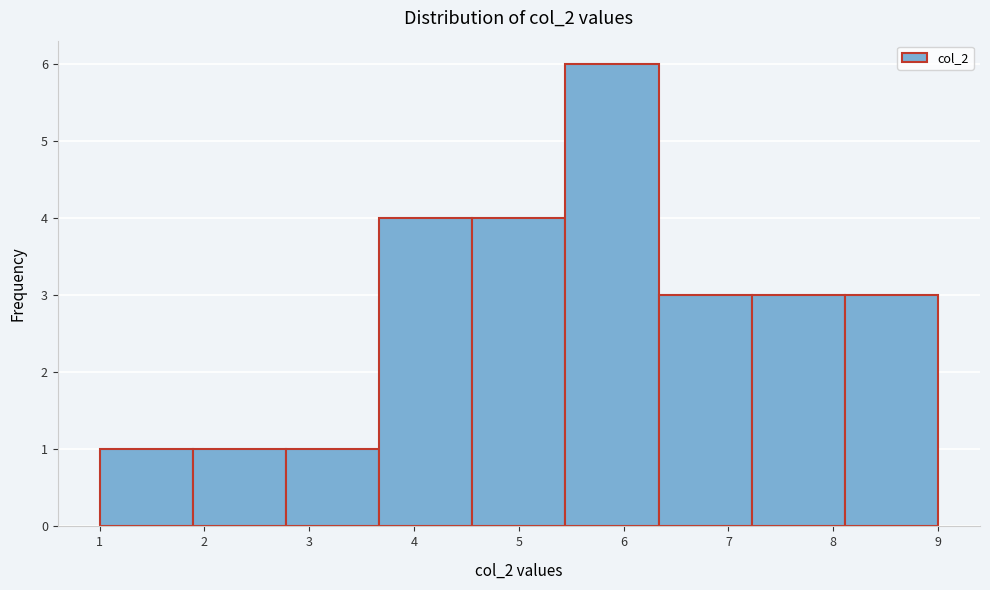

Over which range of the x-axis is the bar tallest?

5.4 to 6.3